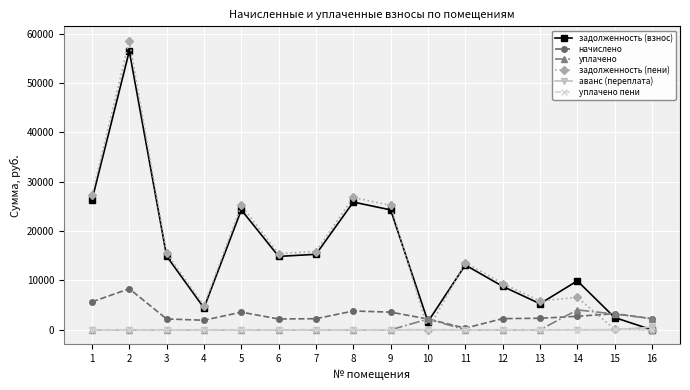

Which series has the widest spread of values?

задолженность (пени)